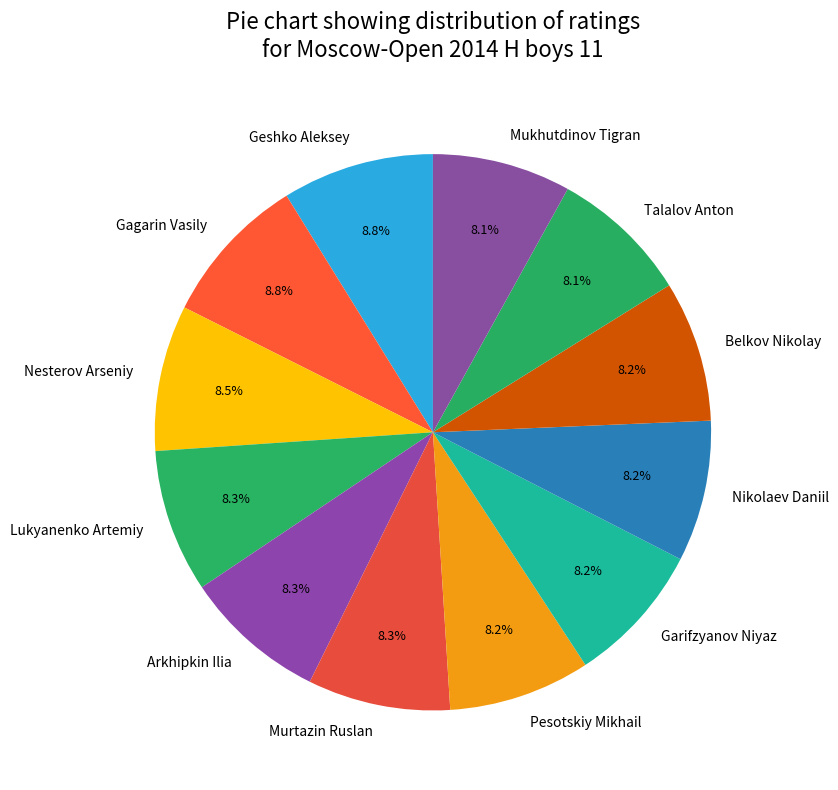

Does Garifzyanov Niyaz account for over 50% of the chart?

No